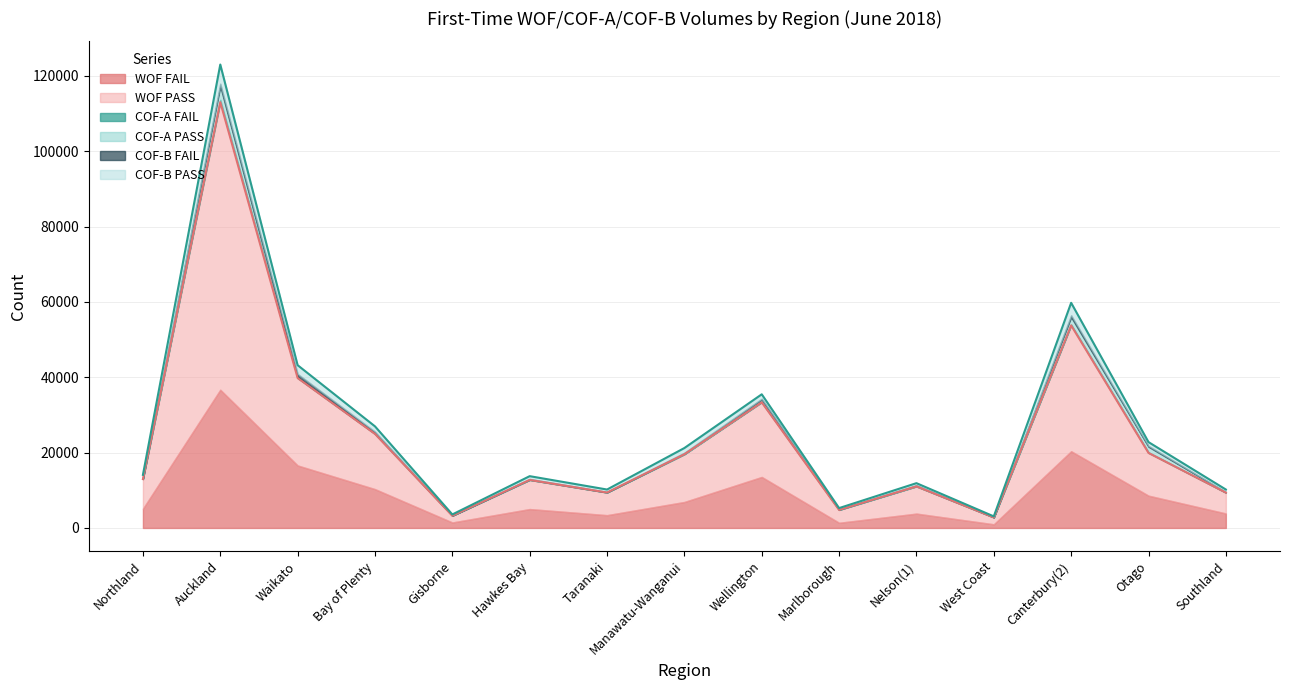

How many data points in WOF FAIL are less than 5116?

7